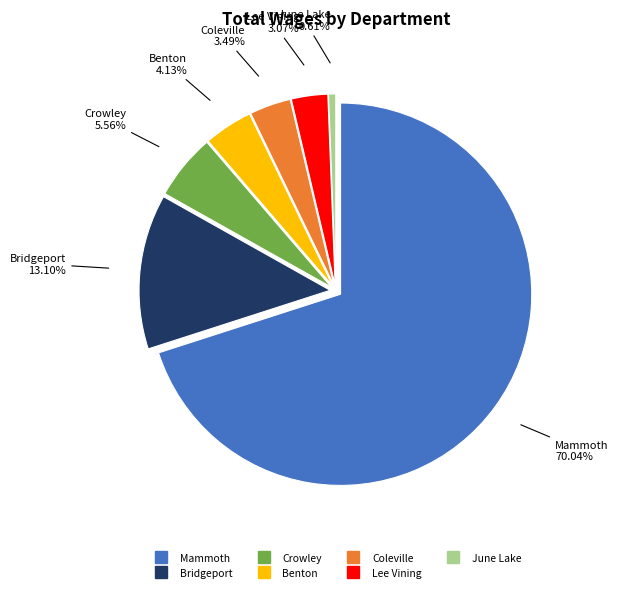

Between June Lake and Benton, which is larger?

Benton